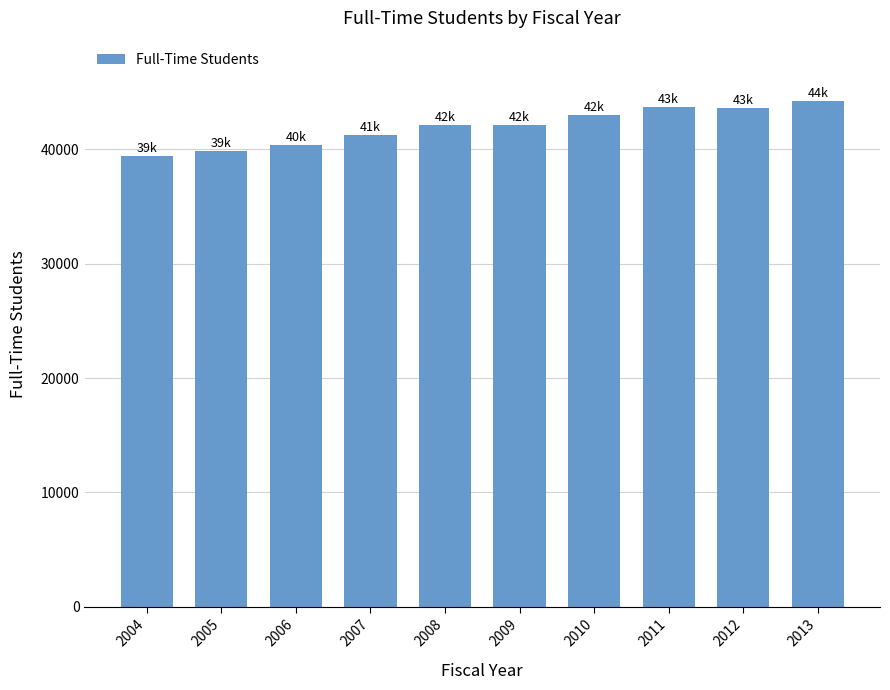

What is the greatest value displayed?

44197